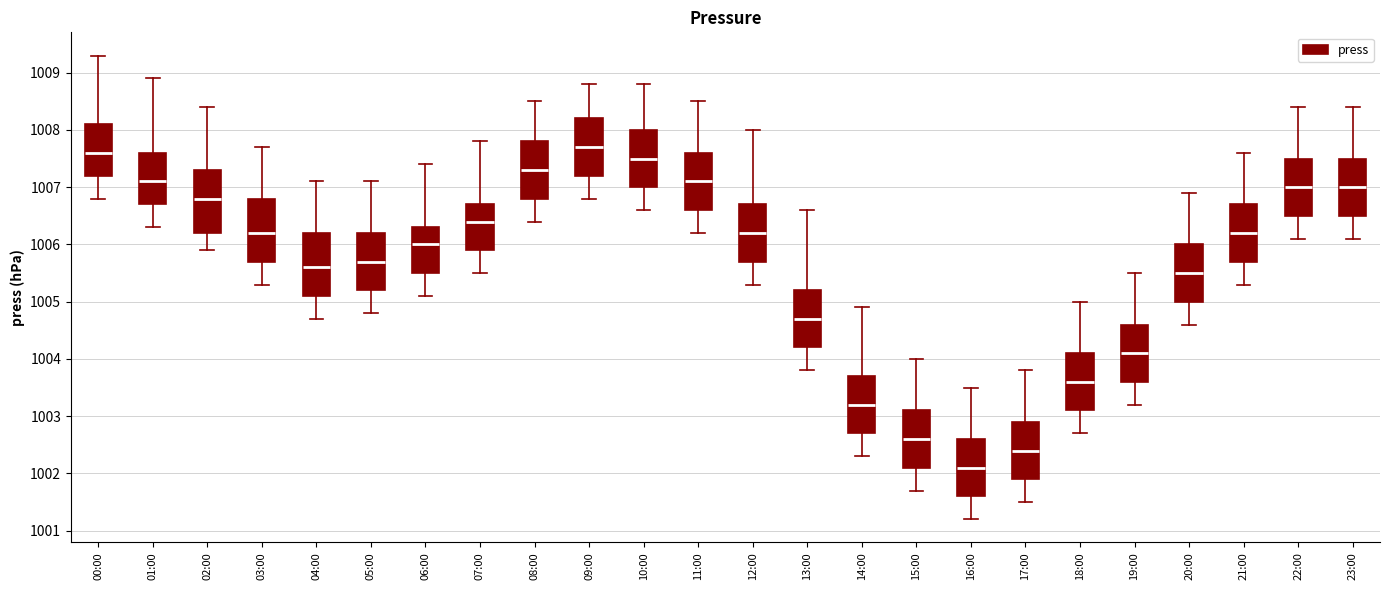

Reading left to right, transcribe this box plot: for each box, give where its median line is, the range the box spans, and where its two whiskers end, as read against the y-axis. The values are not printed on the chart, so give them approximately, as read against the axis.

00:00: median 1007.6, box 1007.2 to 1008.1, whiskers 1006.8 to 1009.3
01:00: median 1007.1, box 1006.7 to 1007.6, whiskers 1006.3 to 1008.9
02:00: median 1006.8, box 1006.2 to 1007.3, whiskers 1005.9 to 1008.4
03:00: median 1006.2, box 1005.7 to 1006.8, whiskers 1005.3 to 1007.7
04:00: median 1005.6, box 1005.1 to 1006.2, whiskers 1004.7 to 1007.1
05:00: median 1005.7, box 1005.2 to 1006.2, whiskers 1004.8 to 1007.1
06:00: median 1006.0, box 1005.5 to 1006.3, whiskers 1005.1 to 1007.4
07:00: median 1006.4, box 1005.9 to 1006.7, whiskers 1005.5 to 1007.8
08:00: median 1007.3, box 1006.8 to 1007.8, whiskers 1006.4 to 1008.5
09:00: median 1007.7, box 1007.2 to 1008.2, whiskers 1006.8 to 1008.8
10:00: median 1007.5, box 1007.0 to 1008.0, whiskers 1006.6 to 1008.8
11:00: median 1007.1, box 1006.6 to 1007.6, whiskers 1006.2 to 1008.5
12:00: median 1006.2, box 1005.7 to 1006.7, whiskers 1005.3 to 1008.0
13:00: median 1004.7, box 1004.2 to 1005.2, whiskers 1003.8 to 1006.6
14:00: median 1003.2, box 1002.7 to 1003.7, whiskers 1002.3 to 1004.9
15:00: median 1002.6, box 1002.1 to 1003.1, whiskers 1001.7 to 1004.0
16:00: median 1002.1, box 1001.6 to 1002.6, whiskers 1001.2 to 1003.5
17:00: median 1002.4, box 1001.9 to 1002.9, whiskers 1001.5 to 1003.8
18:00: median 1003.6, box 1003.1 to 1004.1, whiskers 1002.7 to 1005.0
19:00: median 1004.1, box 1003.6 to 1004.6, whiskers 1003.2 to 1005.5
20:00: median 1005.5, box 1005.0 to 1006.0, whiskers 1004.6 to 1006.9
21:00: median 1006.2, box 1005.7 to 1006.7, whiskers 1005.3 to 1007.6
22:00: median 1007.0, box 1006.5 to 1007.5, whiskers 1006.1 to 1008.4
23:00: median 1007.0, box 1006.5 to 1007.5, whiskers 1006.1 to 1008.4